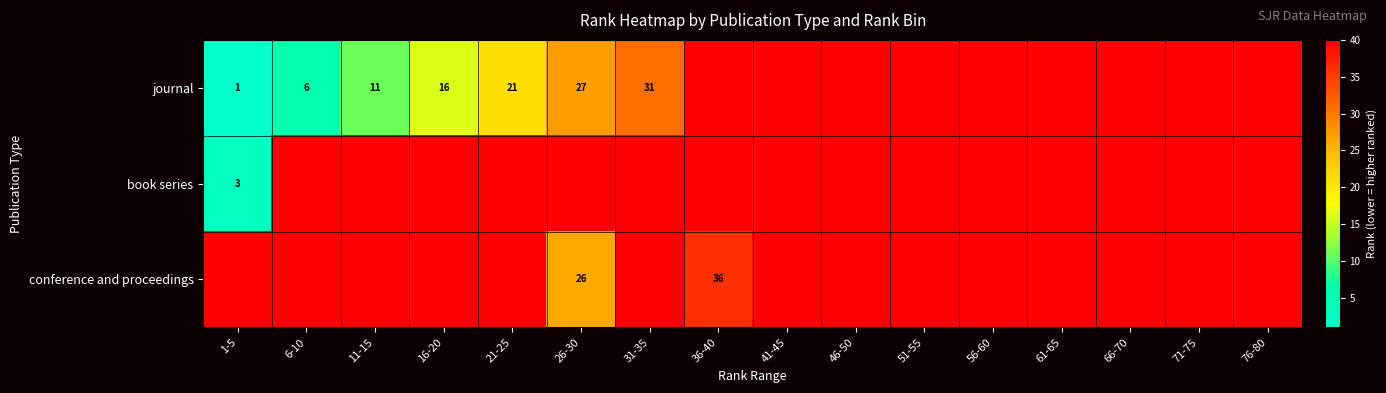

The value of journal at 26-30 is 47. True or false?

False